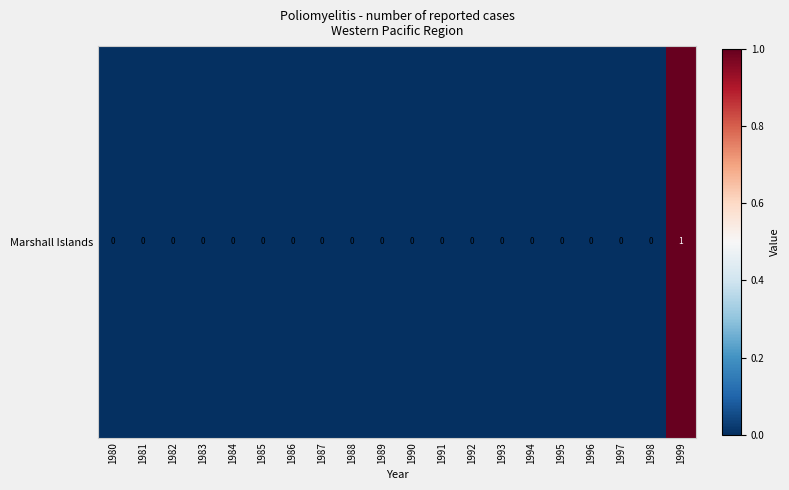

The value at 1991 is -1. True or false?

False